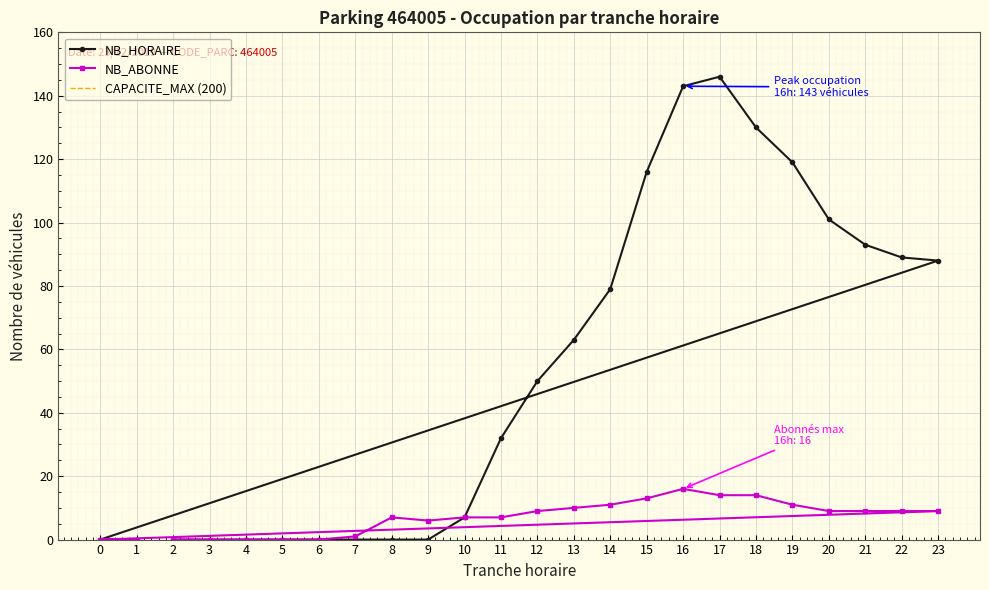

How many interior local peaks does the NB_ABONNE series have?

2